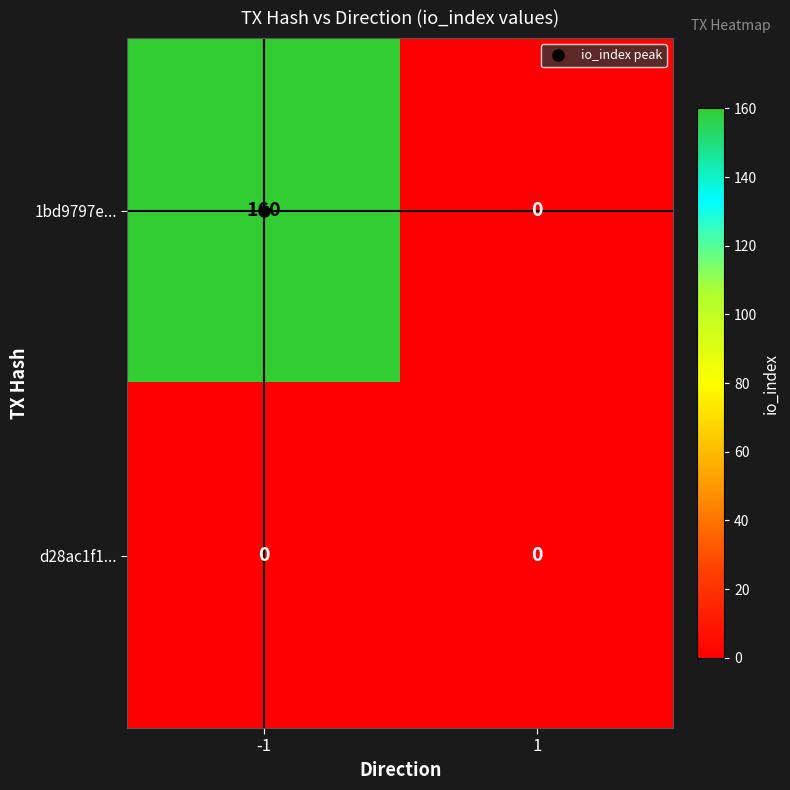

Read the 1bd9797e... value at -1.

160